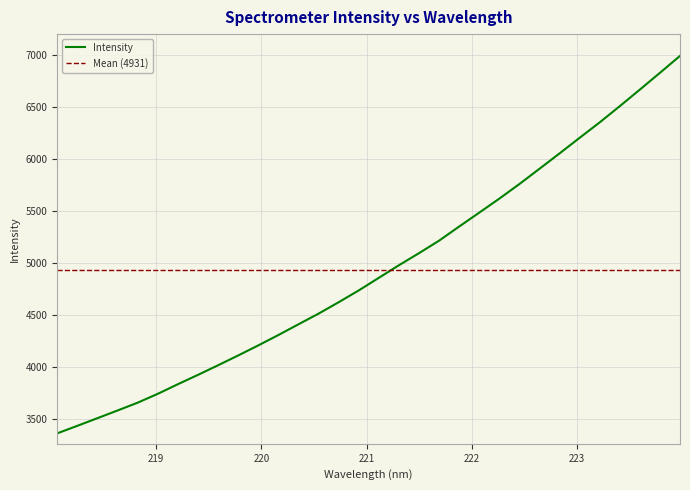

Read the value at 222.0721.

5483.7